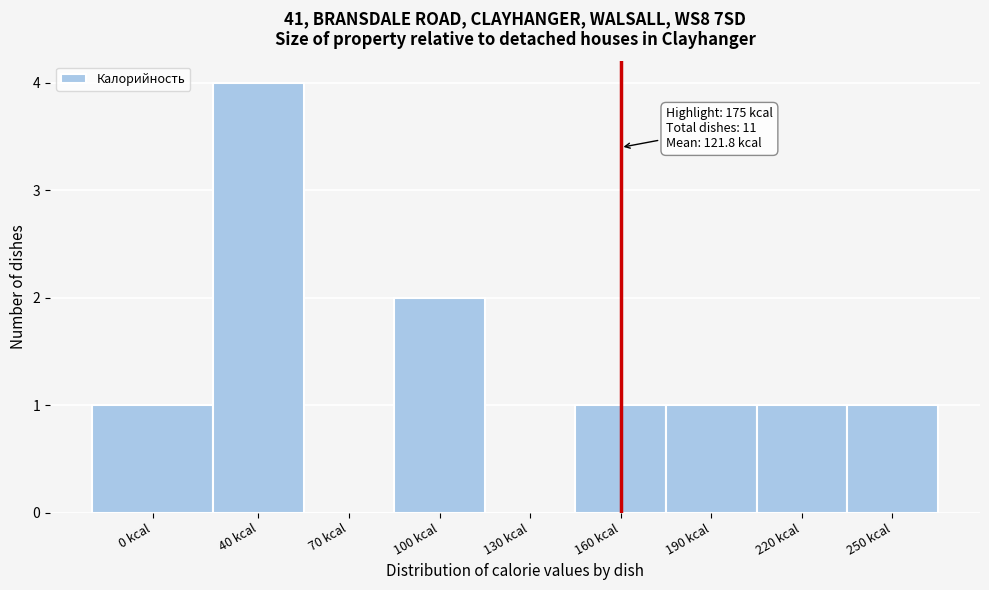

Reading right to left, what are all the values shown in this chart?

250 kcal=1	220 kcal=1	190 kcal=1	160 kcal=1	130 kcal=0	100 kcal=2	70 kcal=0	40 kcal=4	0 kcal=1